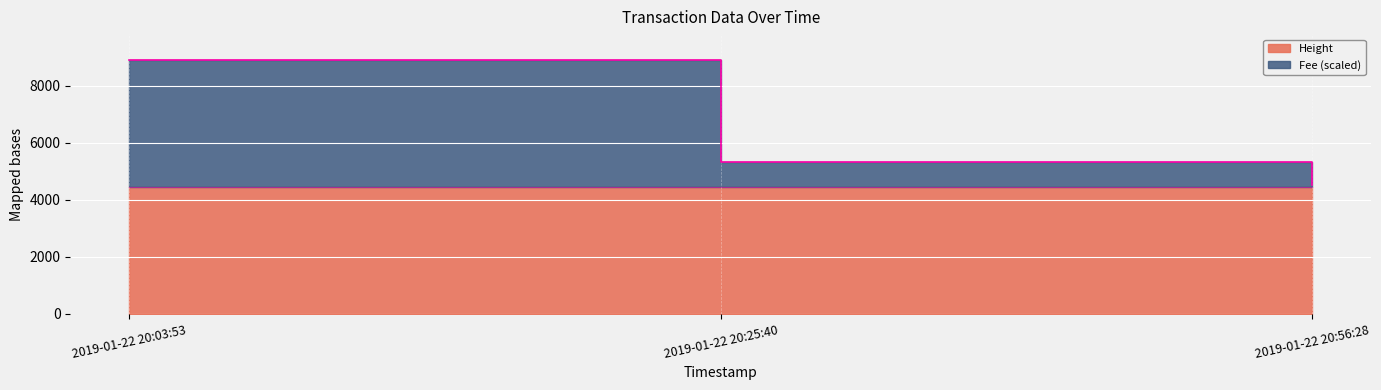

Rank the series at 2019-01-22 20:56:28 from highest to lowest value.

Fee, Height